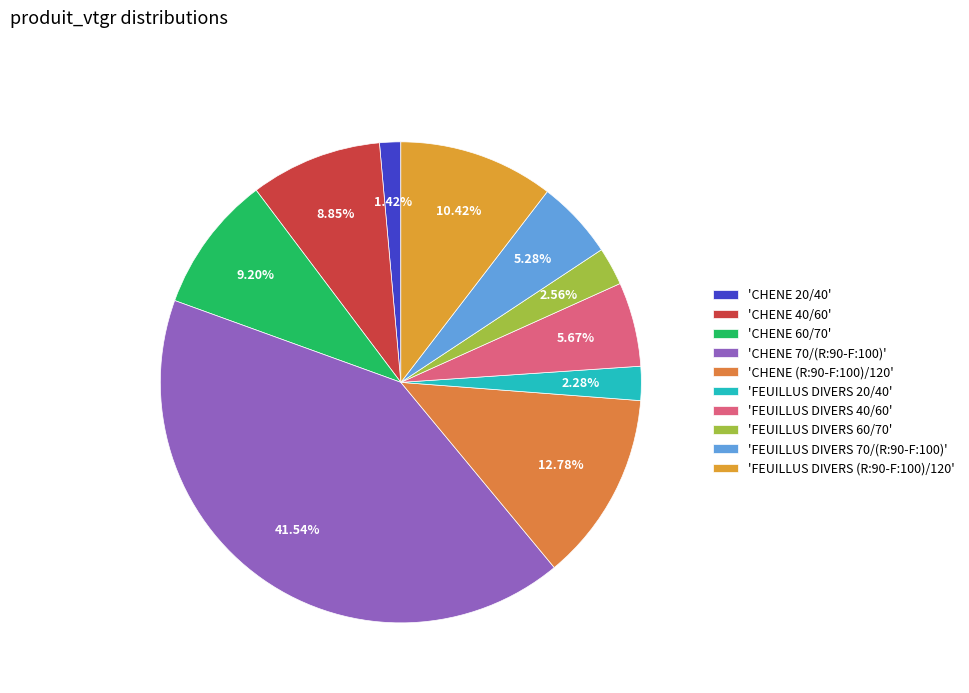

To the nearest percent, what is the difference between the largest and smallest slice percentages?

40%